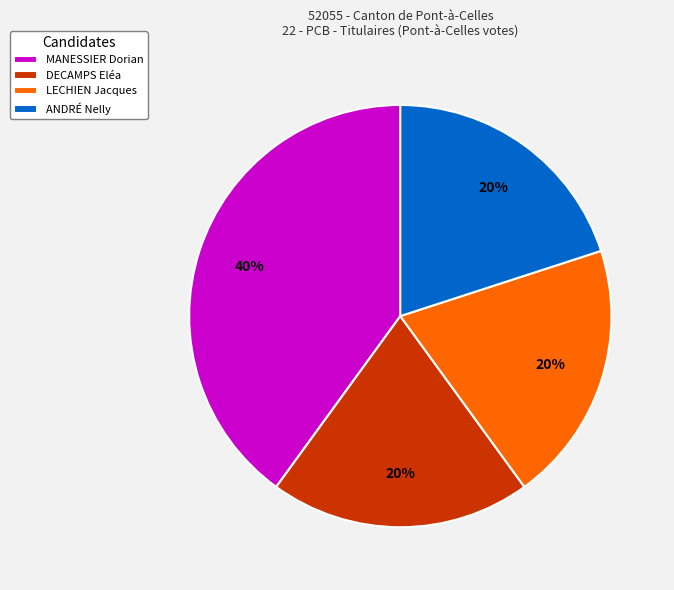

Which category has the biggest portion of the pie?

MANESSIER Dorian